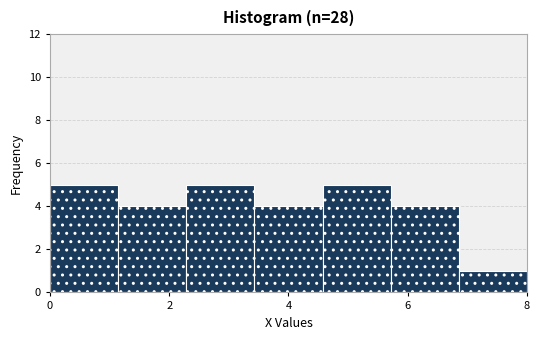

Reading left to right, list every bar in this chart as the range it spans on the x-axis followed by its height. Neither the bar edges nor the heights are printed on the chart, so give them approximately, as read against the axes.

0.0 to 1.2: 5
1.2 to 2.2: 4
2.2 to 3.4: 5
3.4 to 4.6: 4
4.6 to 5.8: 5
5.8 to 6.8: 4
6.8 to 8.0: 1